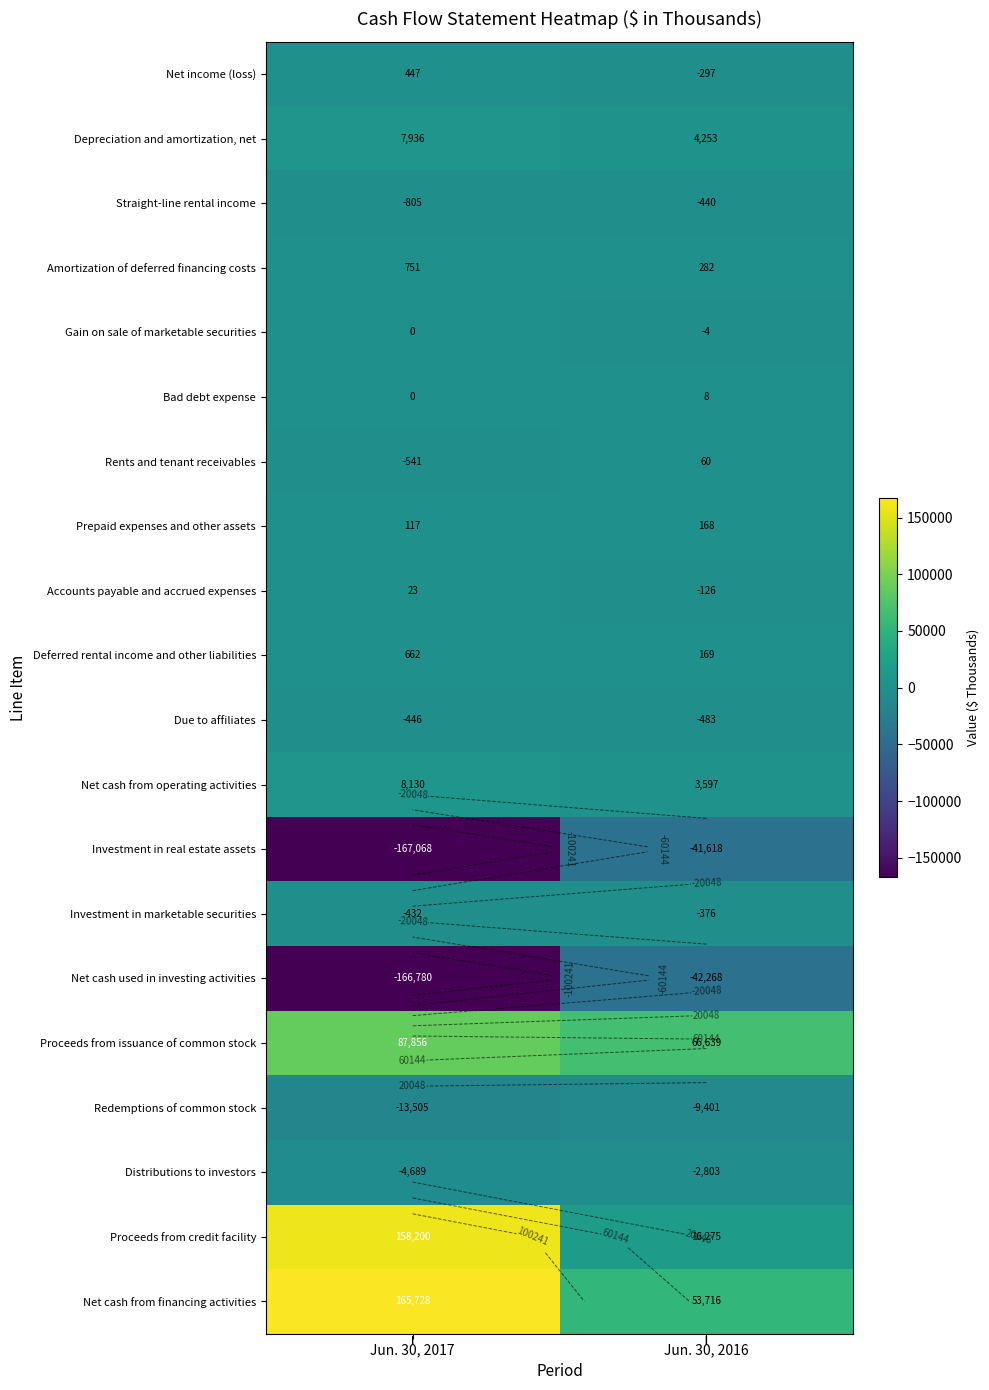

How many Bad debt expense values are between 0 and 8?

2